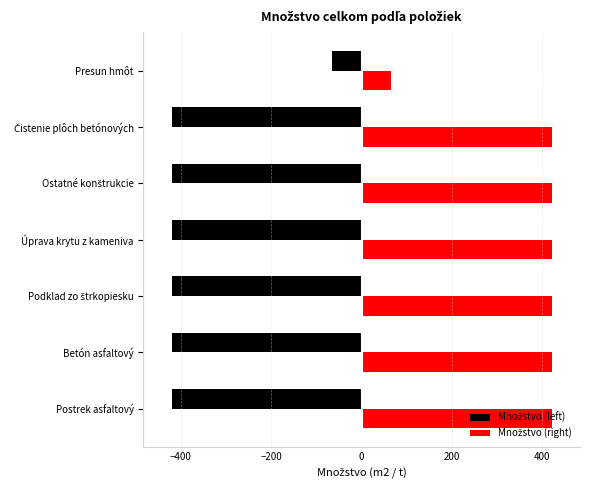

Does the chart contain any negative values?

Yes